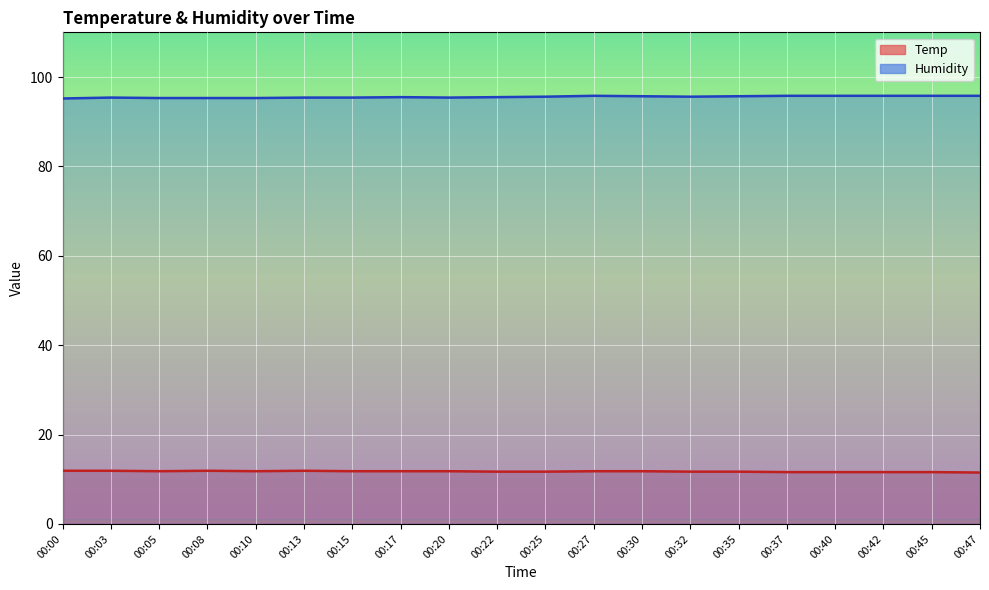

Between 00:27 and 00:40, which is larger?

00:27